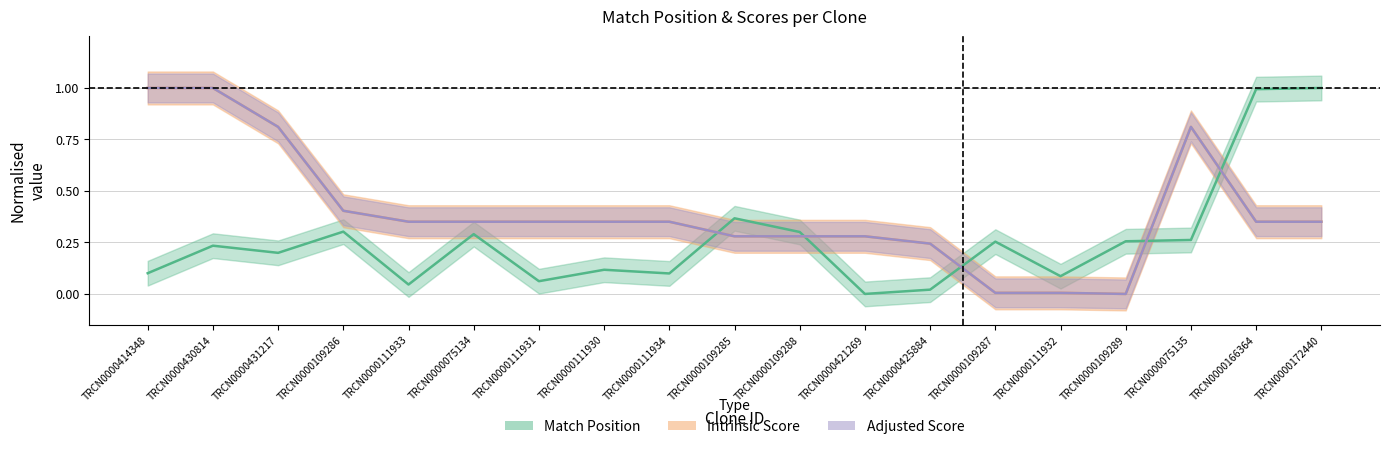

At how many categories does at least one series exceed 0?

19